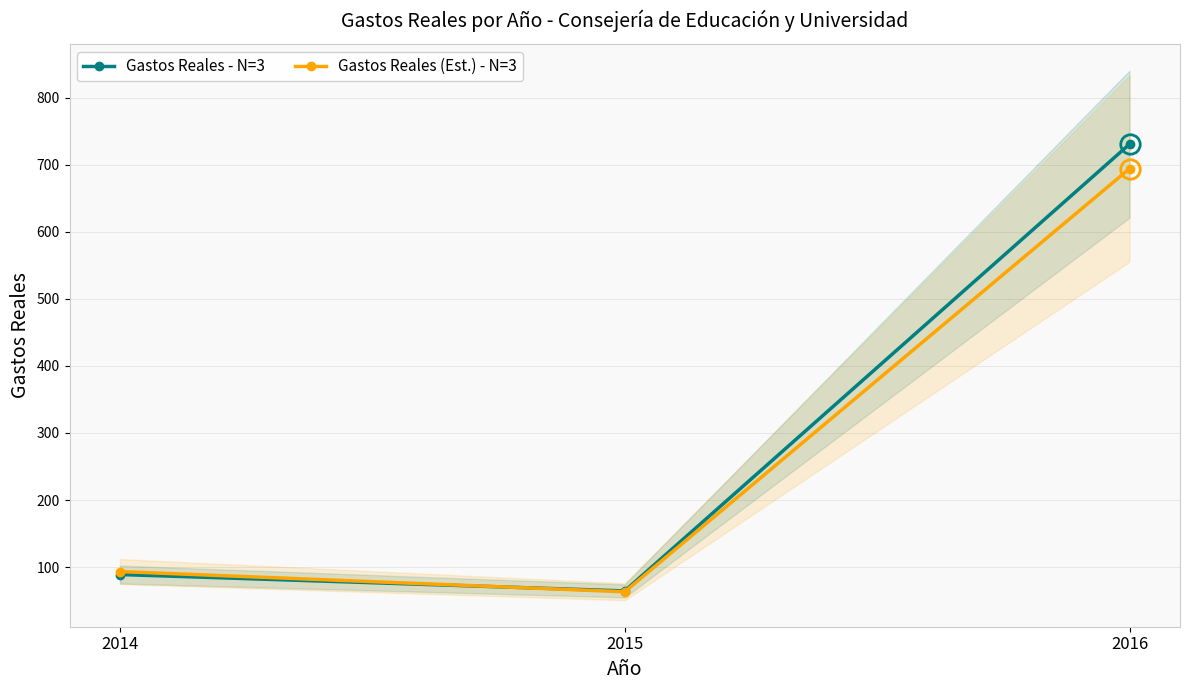

How many series are shown in this chart?

2